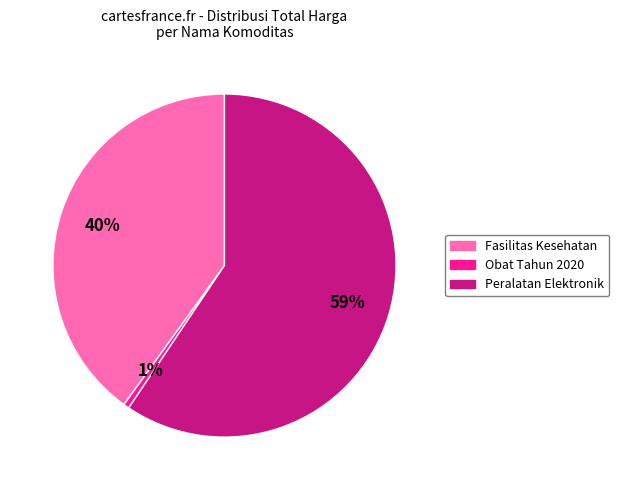

To the nearest percent, what is the average slice percentage?

33%